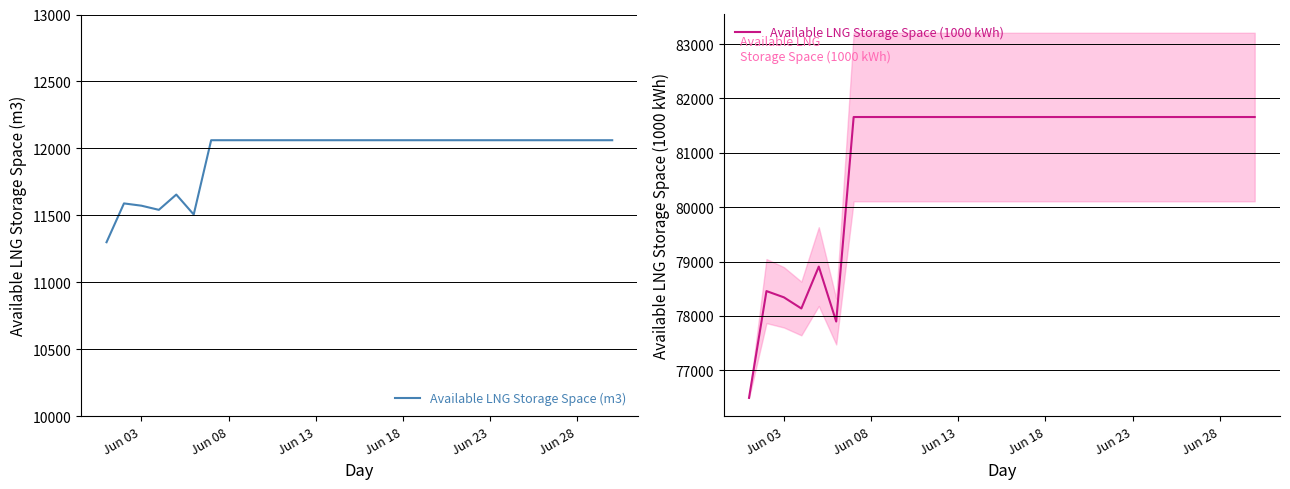

True or false: Available LNG Storage Space (1000 kWh) and Available LNG Storage Space (m3) intersect in this chart.

False